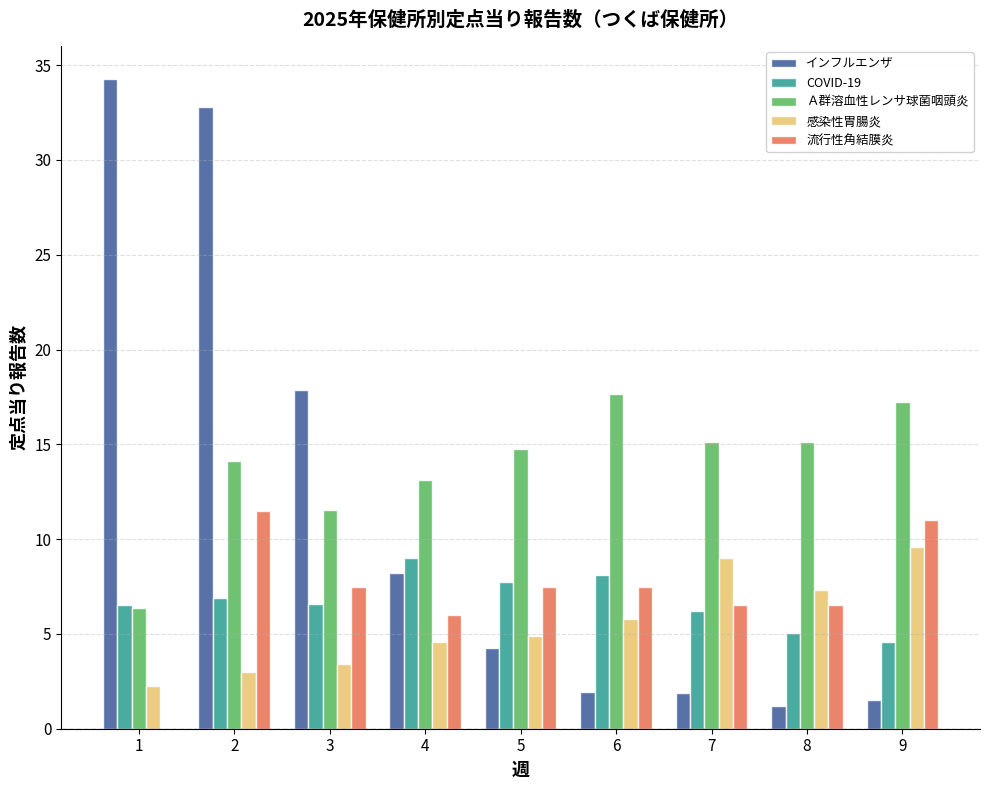

Which series changed the most between 2 and 6?

インフルエンザ